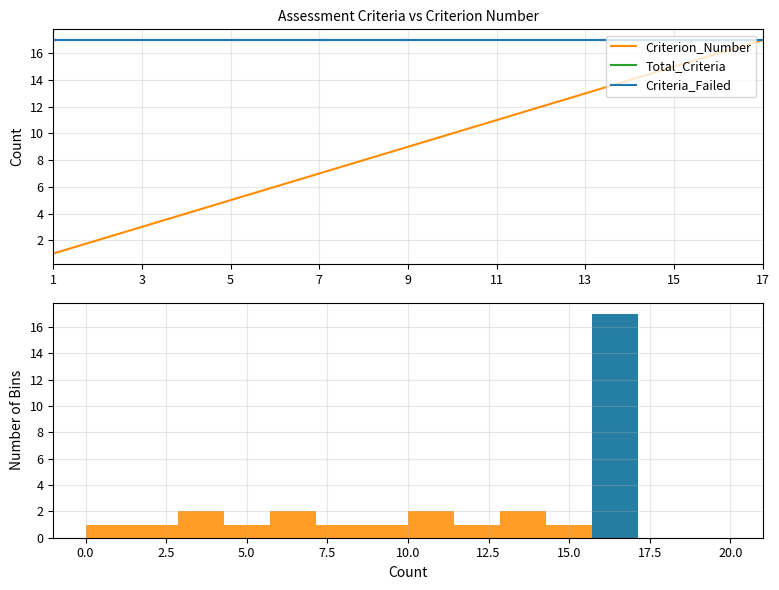

Is this an area chart (filled region under the line)?

No